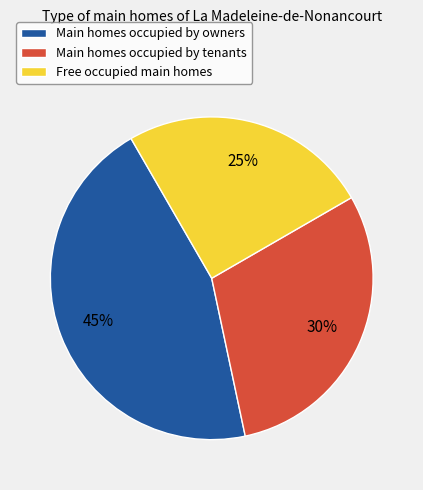

How many segments does this pie chart have?

3